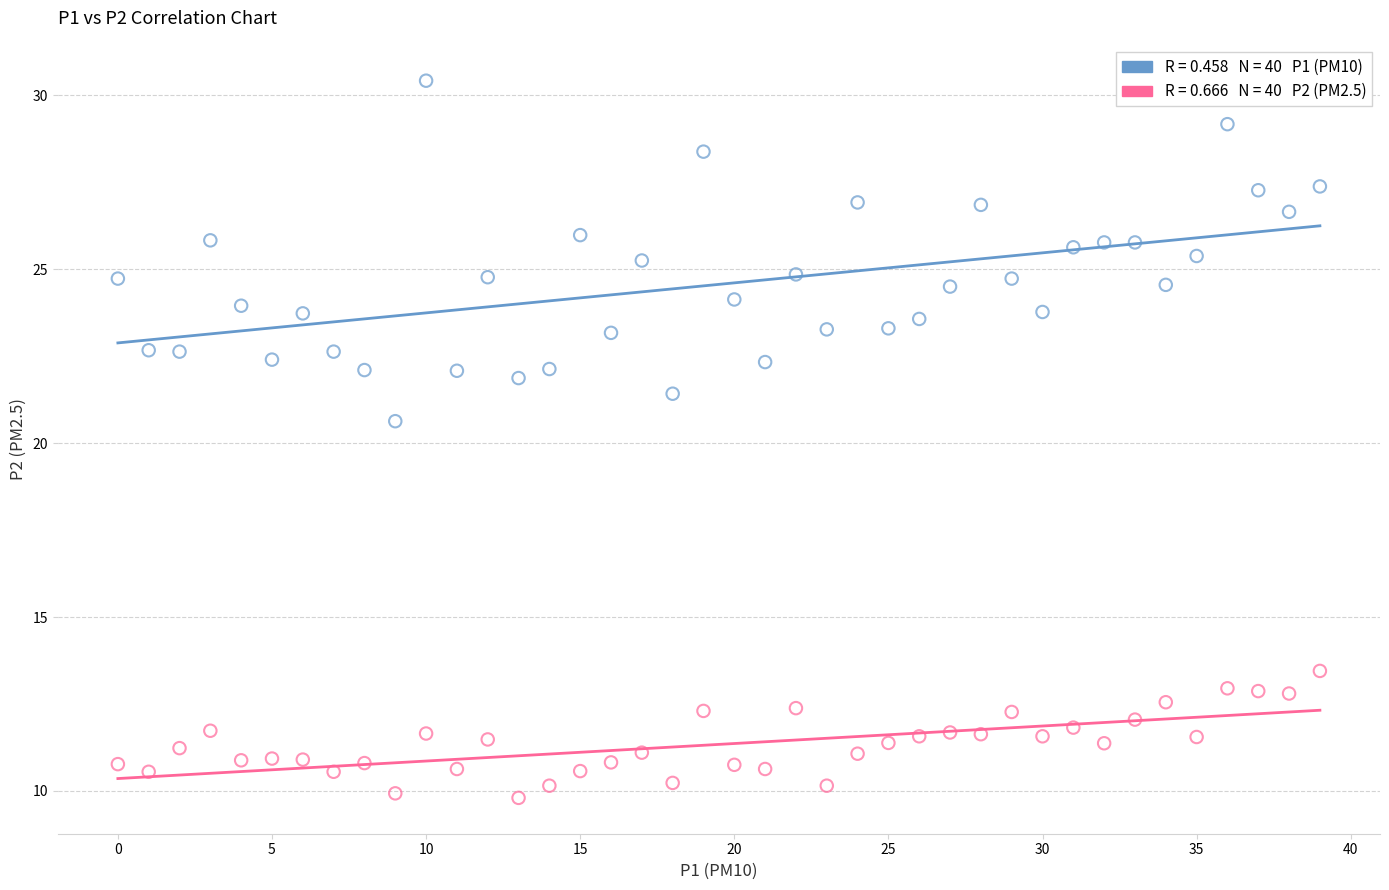

Across all series, what Y value is closest to 20?

20.6